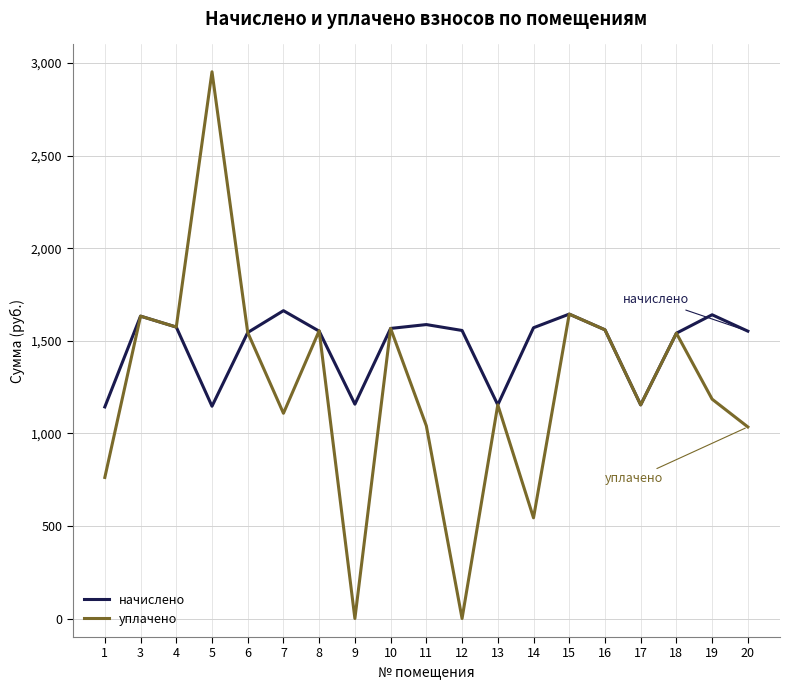

What is the average value of the уплачено series?

1239.8